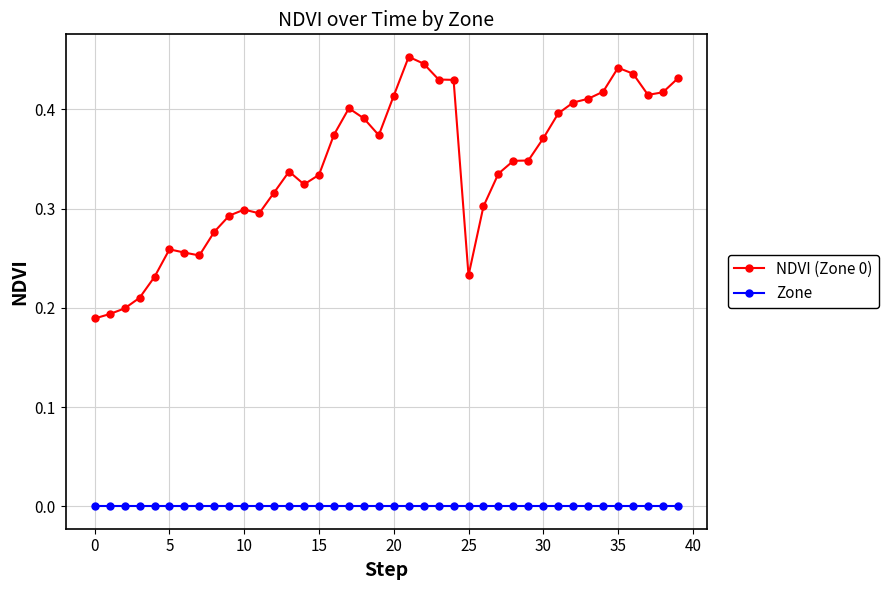

True or false: NDVI (Zone 0) and Zone cross at least once.

False